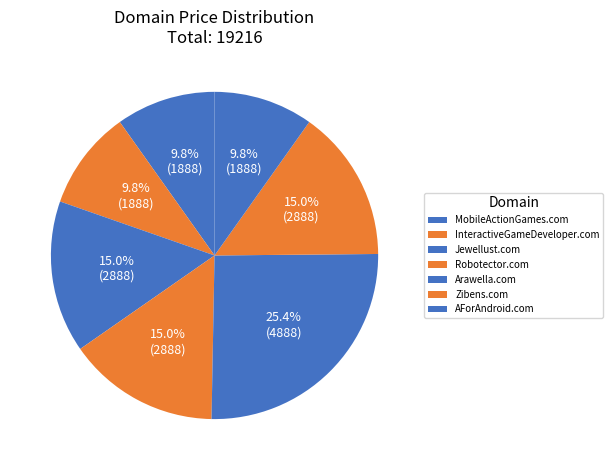

Rank the categories by value from highest to lowest.

Arawella.com, Jewellust.com, Robotector.com, Zibens.com, MobileActionGames.com, InteractiveGameDeveloper.com, AForAndroid.com